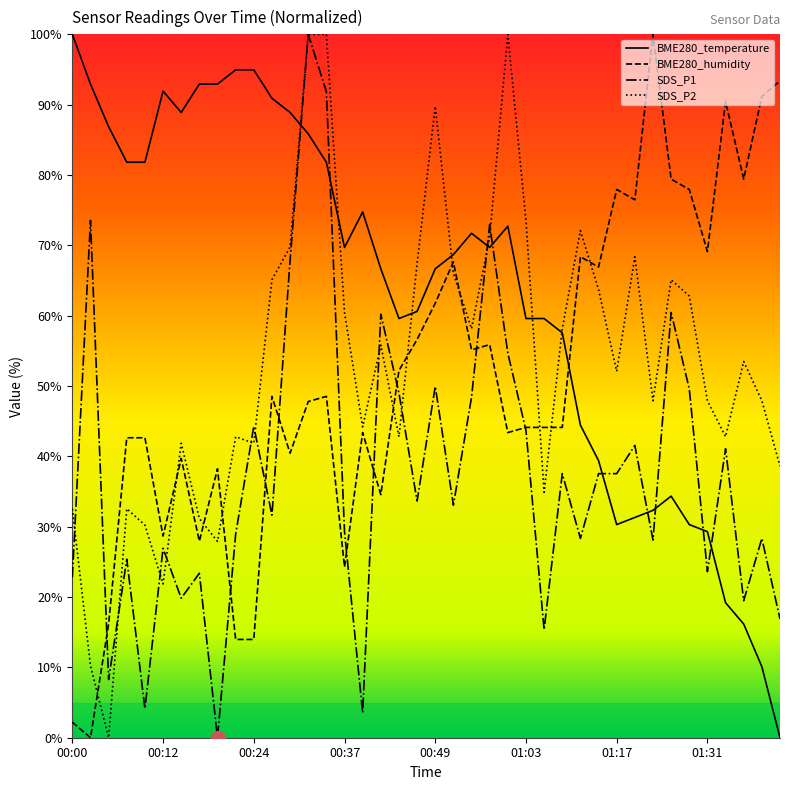

List the labels in order of BME280_humidity value, smallest first.

00:02, 00:00, 00:22, 00:24, 00:05, 00:37, 00:17, 00:12, 00:42, 00:20, 00:15, 00:29, 00:07, 00:10, 00:39, 01:00, 01:03, 01:05, 01:08, 00:32, 00:27, 00:34, 00:44, 00:55, 00:58, 00:47, 00:49, 01:14, 00:52, 01:11, 01:31, 01:20, 01:17, 01:28, 01:26, 01:36, 01:34, 01:39, 01:42, 01:23